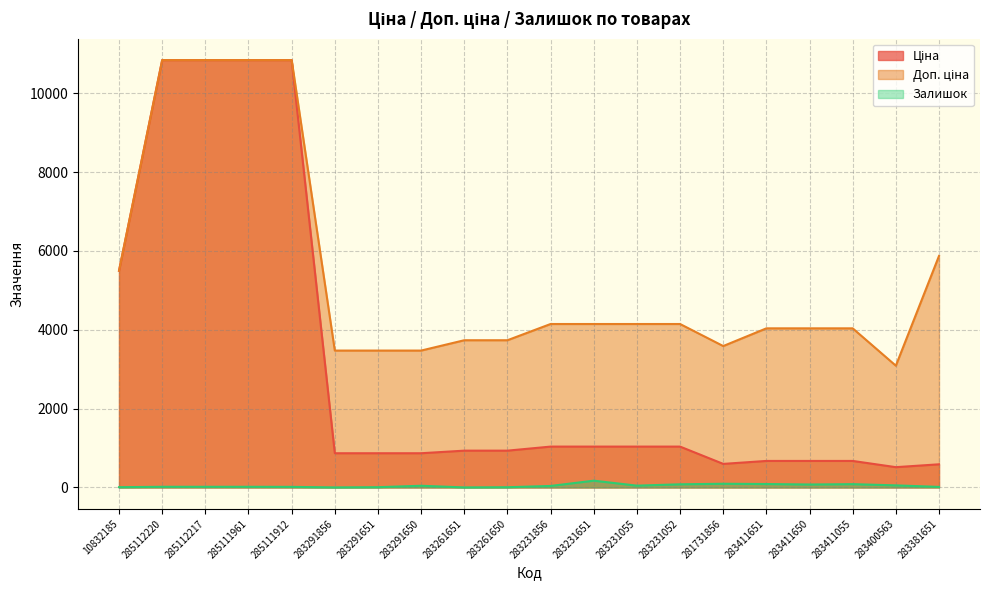

What is the difference between the maximum and minimum values in the Доп. ціна series?

7751.7